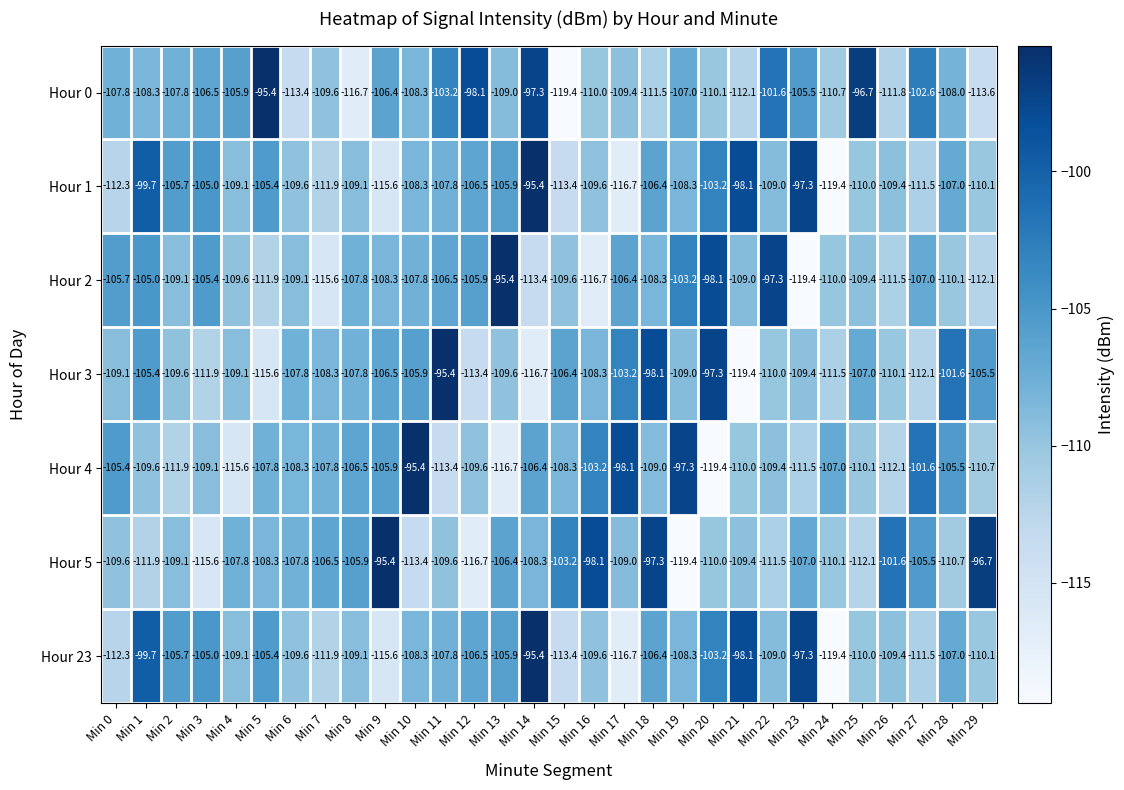

What is the minimum value shown in the chart?

-119.4